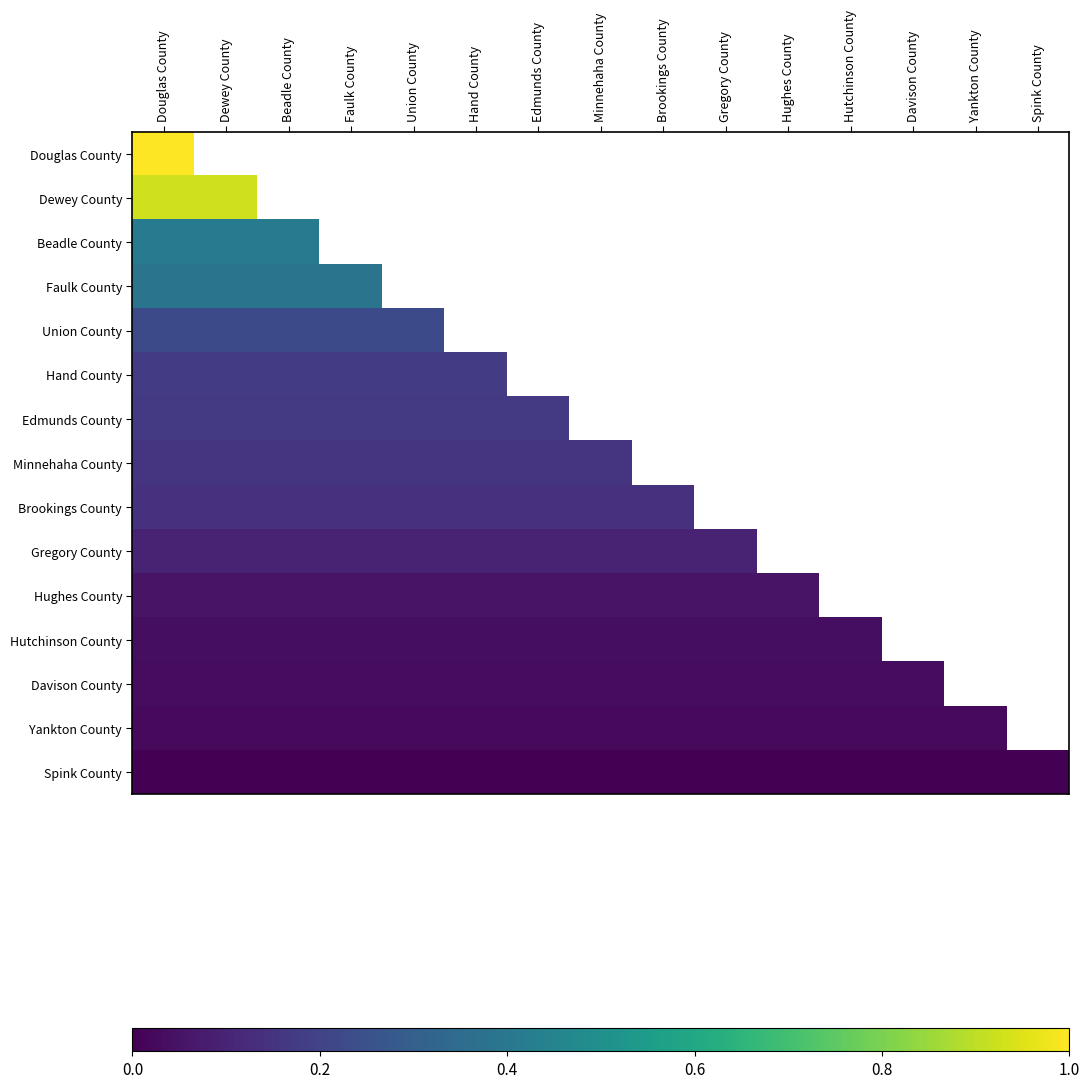

How many positive values does the Hughes County series have?

11